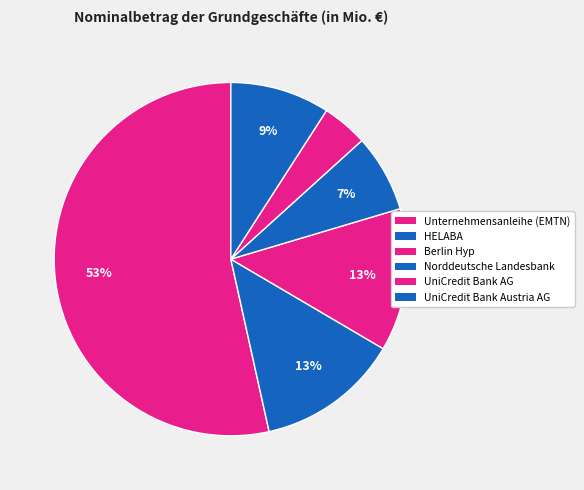

To the nearest percent, what portion does Unternehmensanleihe (EMTN) represent?

53%